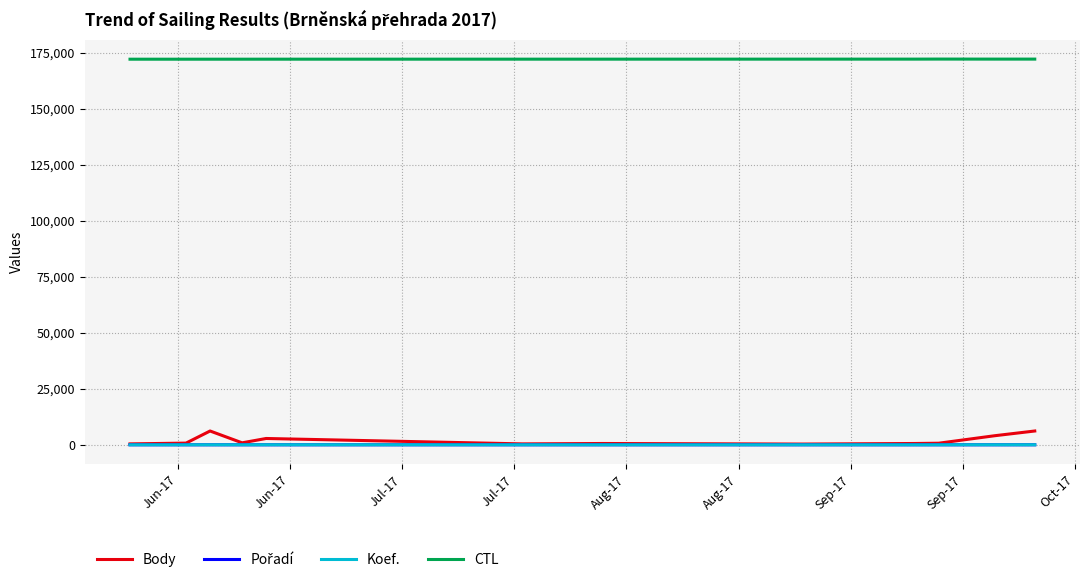

What is the greatest value displayed?

172184